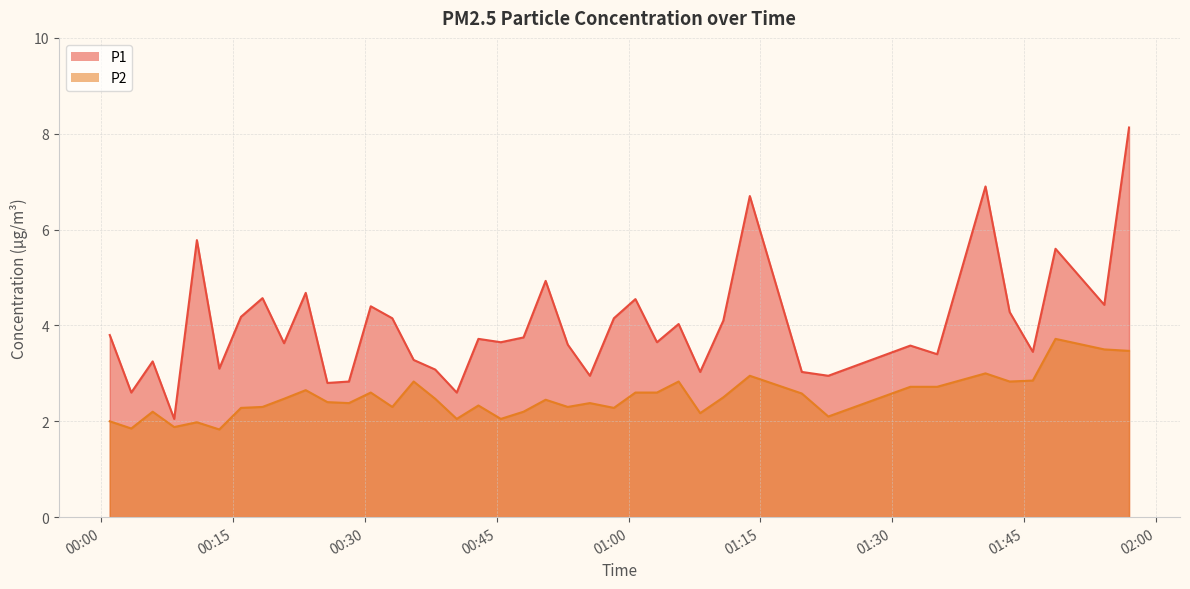

In P2, how many points are higher than both neighbors (excluding endpoints)?

12